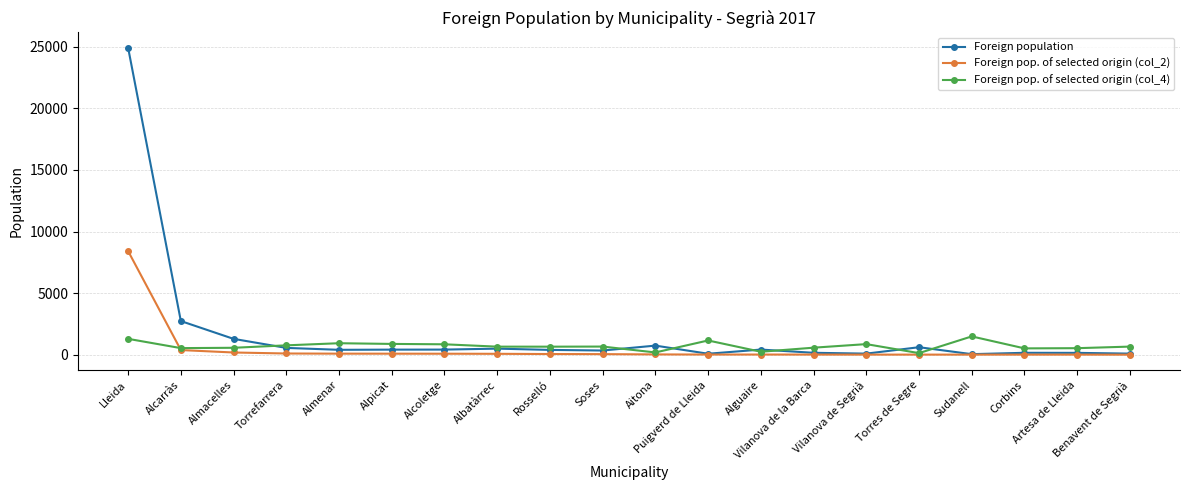

Does the chart have visible grid lines?

Yes